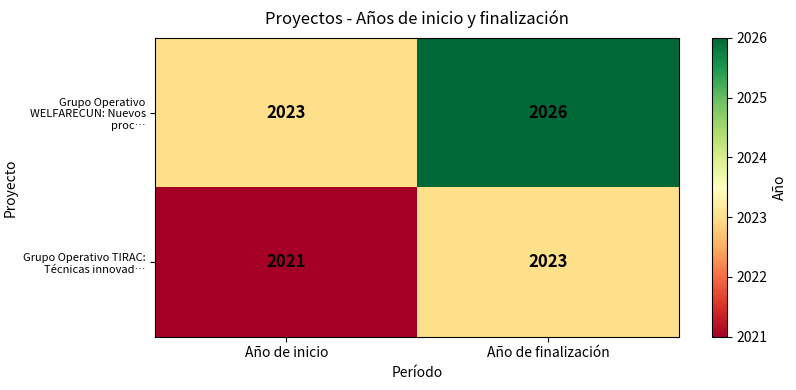

True or false: Grupo Operativo TIRAC: Técnicas innovad… has a value of 2021 at Año de inicio.

True